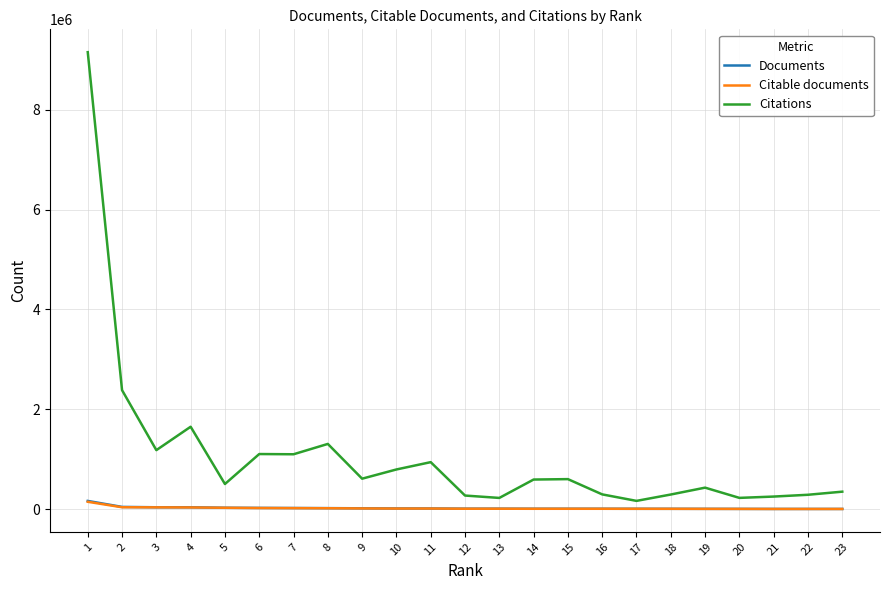

How many lines are shown in the chart?

3